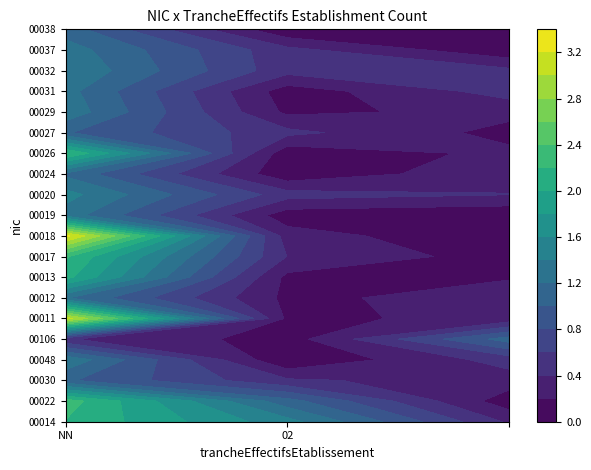

How many values in 00018 are above zero?

1